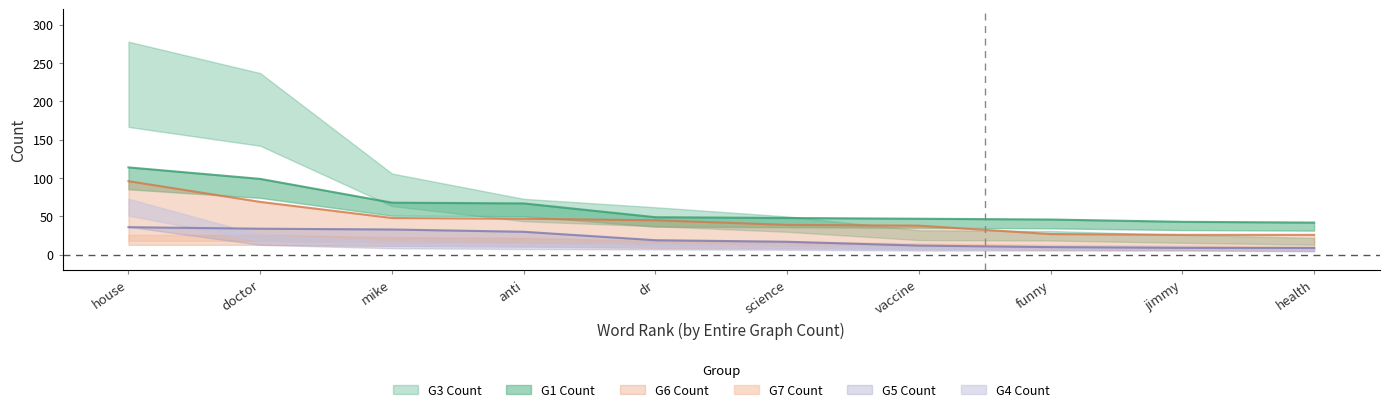

What is the greatest value displayed?

114